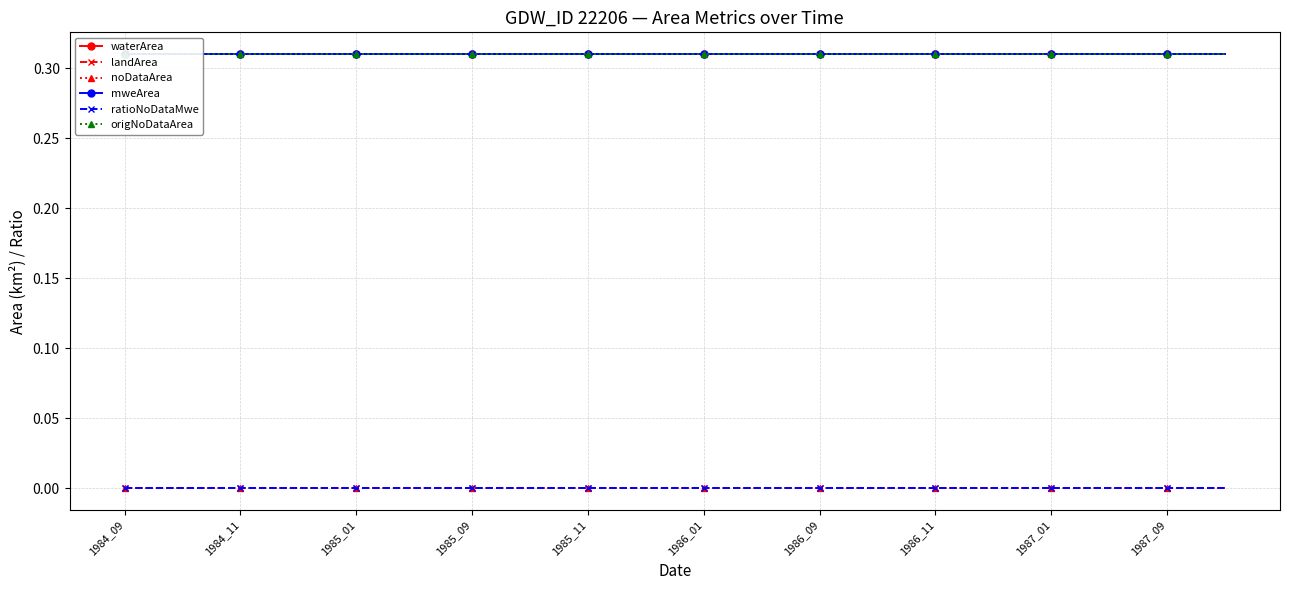

What is the highest value of the mweArea series?

0.3